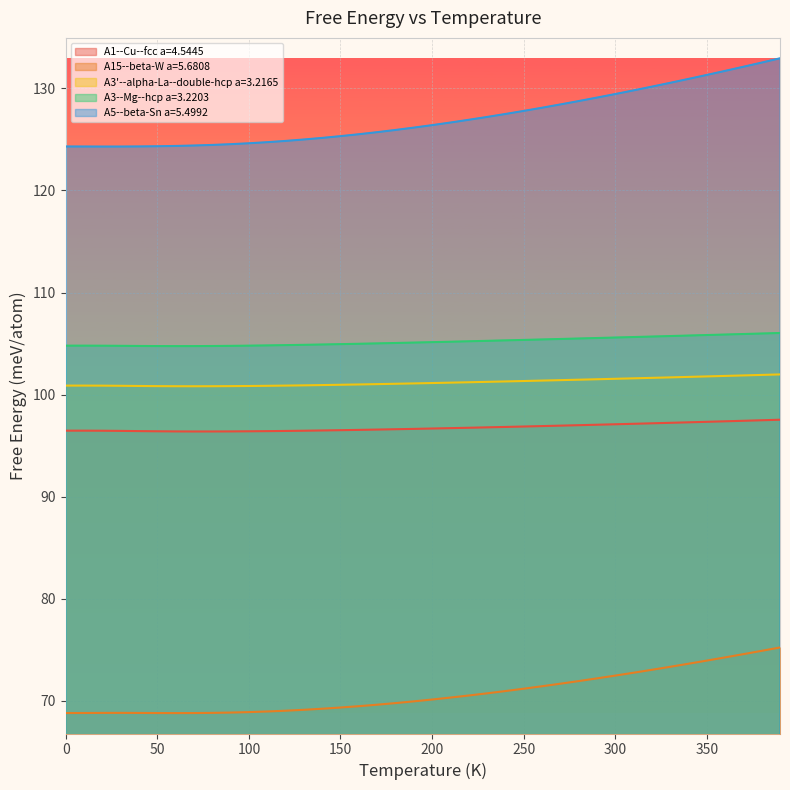

The value of A1--Cu--fcc a=4.5445 at 370.0 is 56.4. True or false?

False